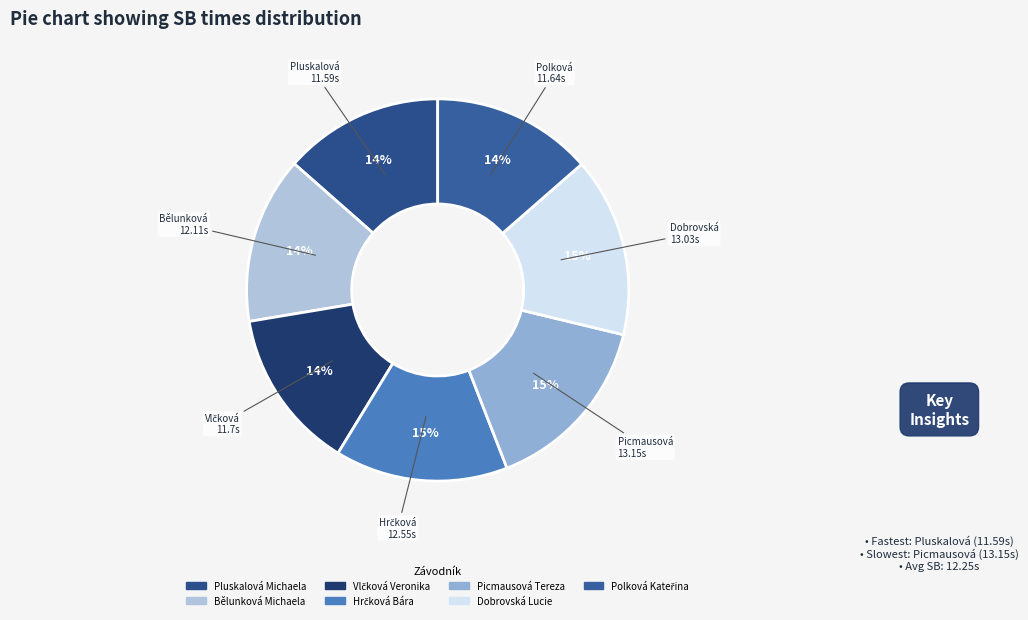

Rank the categories by value from lowest to highest.

Pluskalová Michaela, Polková Kateřina, Vlčková Veronika, Bělunková Michaela, Hrčková Bára, Dobrovská Lucie, Picmausová Tereza